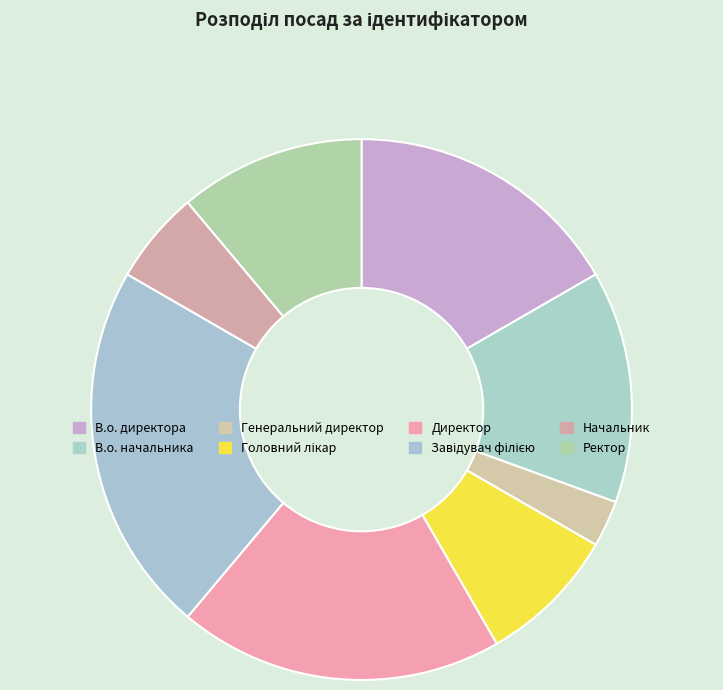

How many slices are in this pie chart?

8